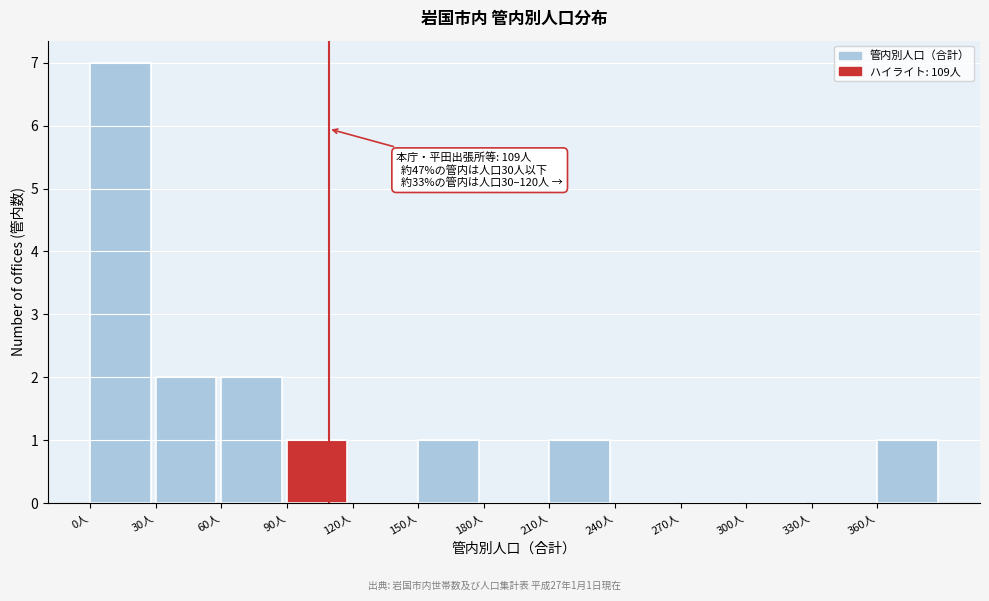

Which range on the x-axis has the tallest bar?

0 to 30